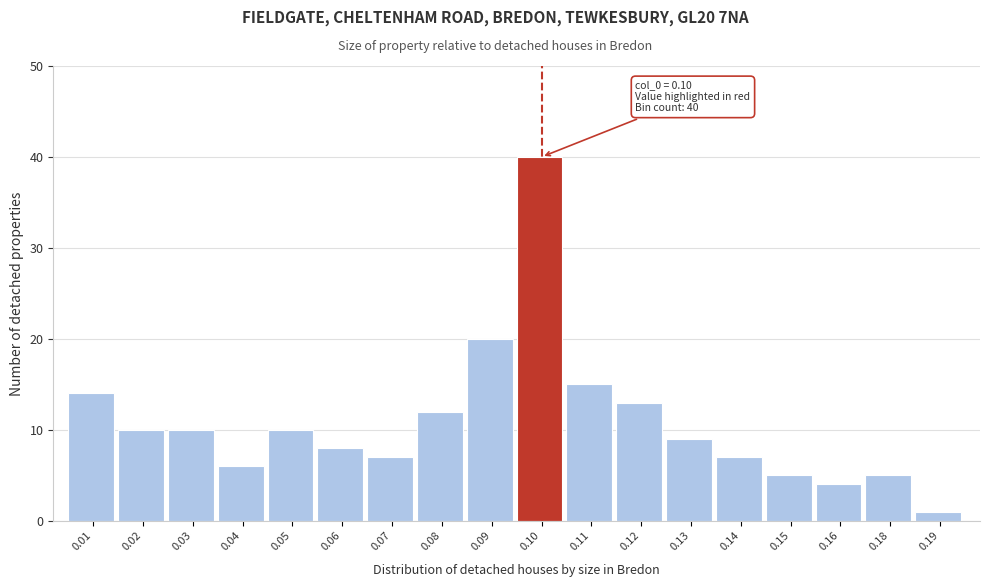

Reading left to right, transcribe all the data shown in this chart.

14	10	10	6	10	8	7	12	20	40	15	13	9	7	5	4	5	1